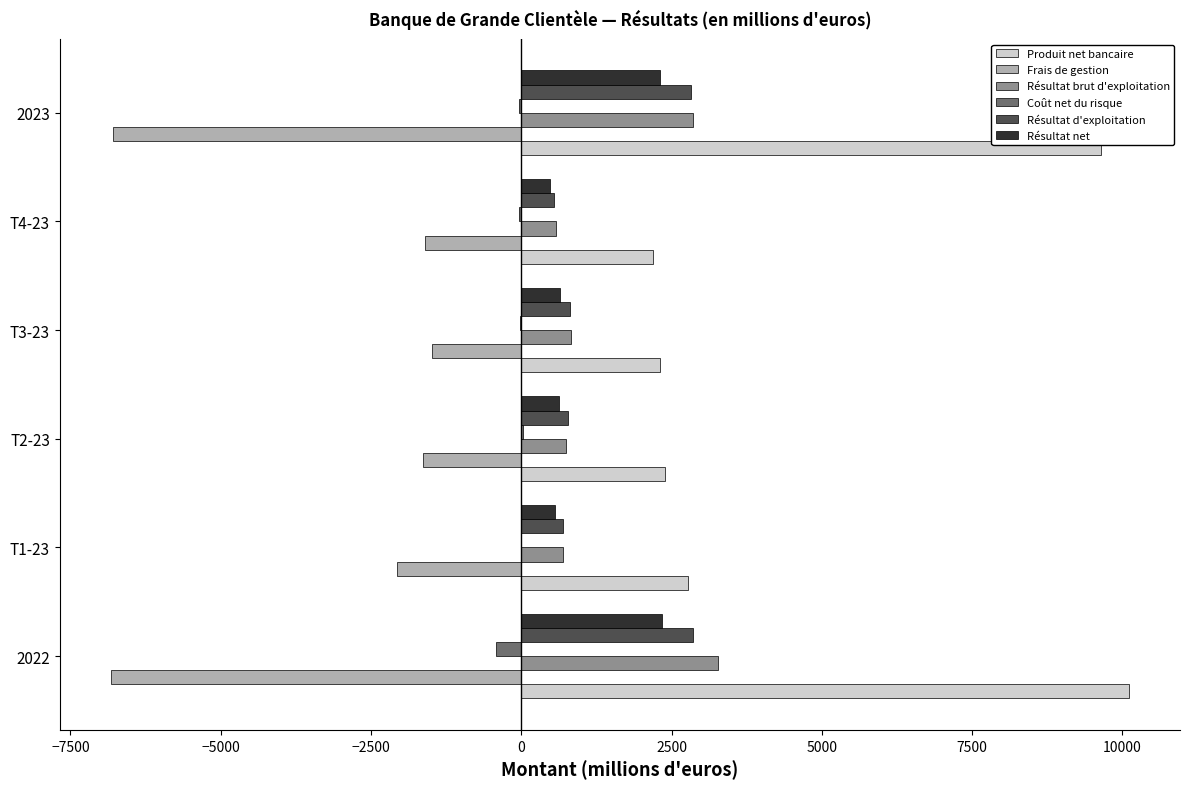

What is the sum of all Produit net bancaire values?

29394.1